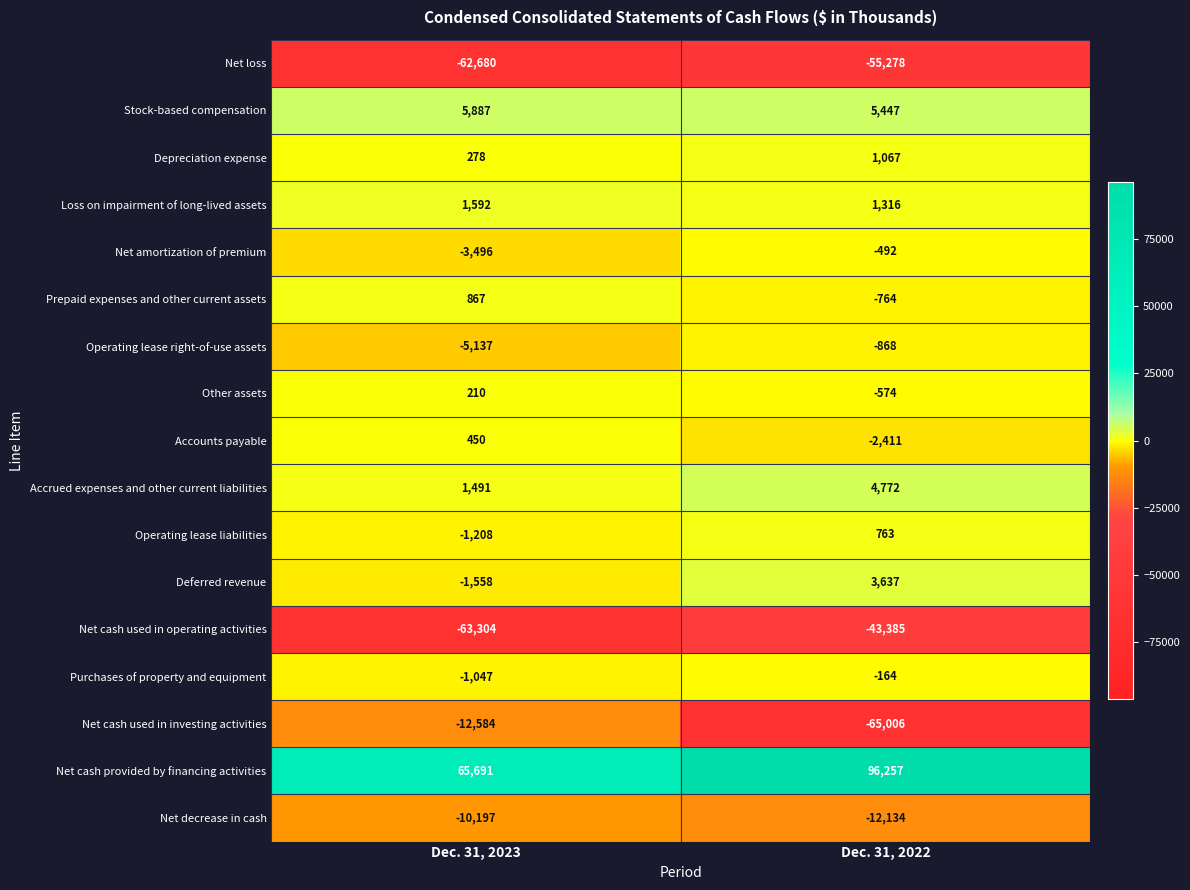

Count the number of data series in this chart.

17